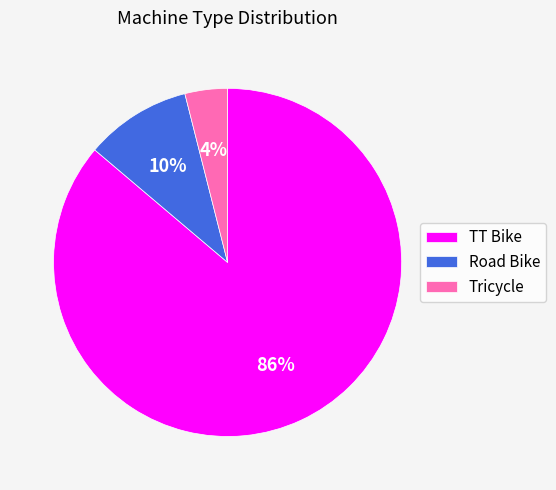

The TT Bike slice represents 81% of the pie. True or false?

False